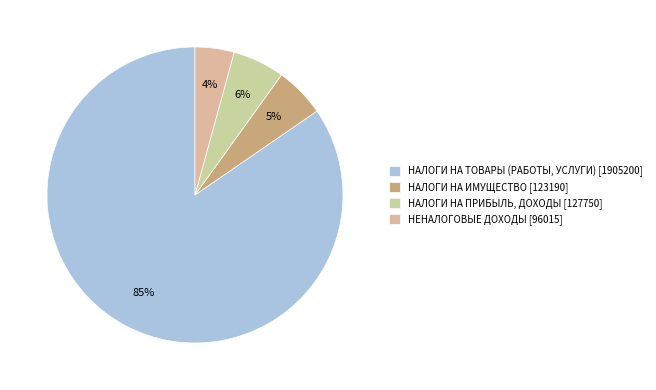

True or false: НАЛОГИ НА ИМУЩЕСТВО accounts for 5% of the total.

True